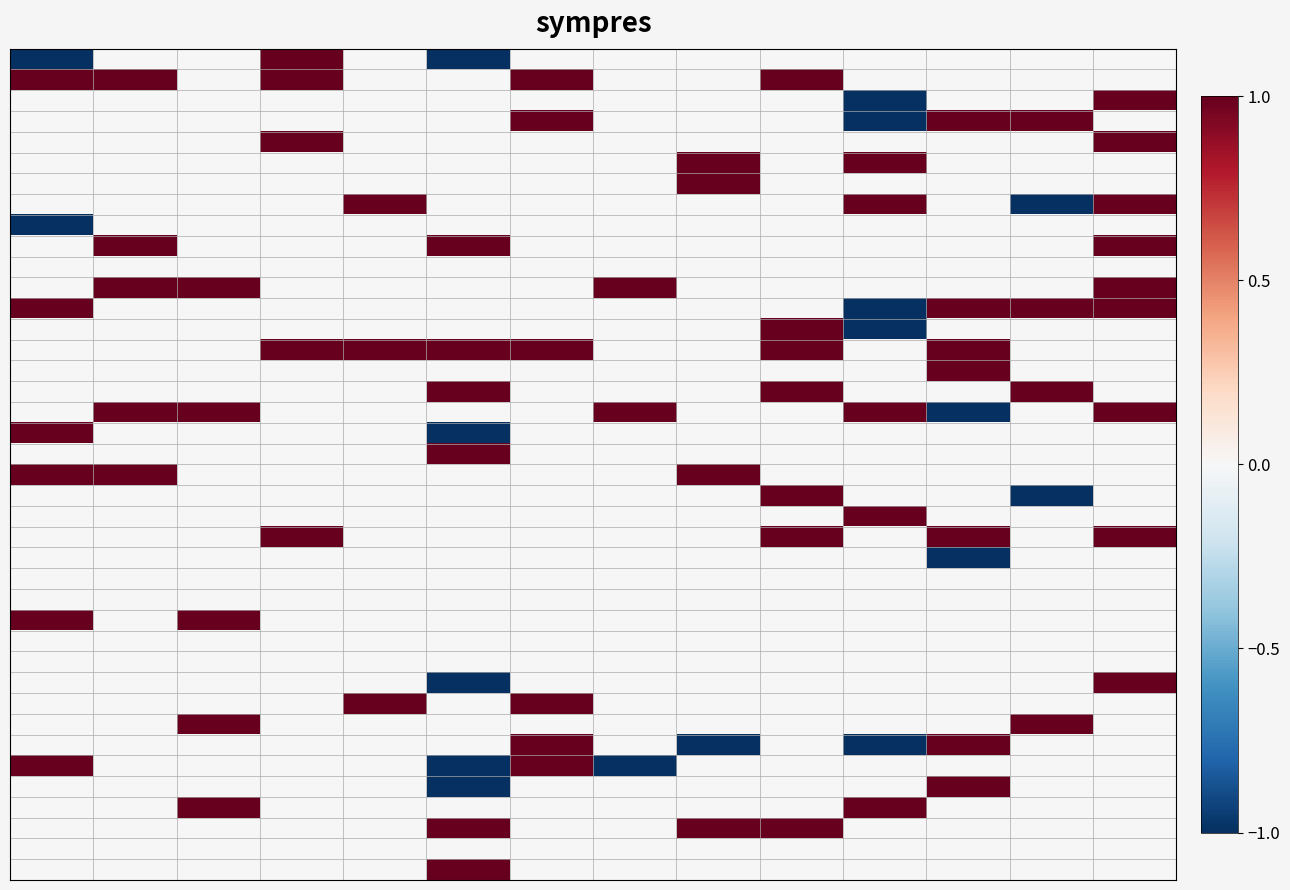

At which category is the sum across all series the highest?

13